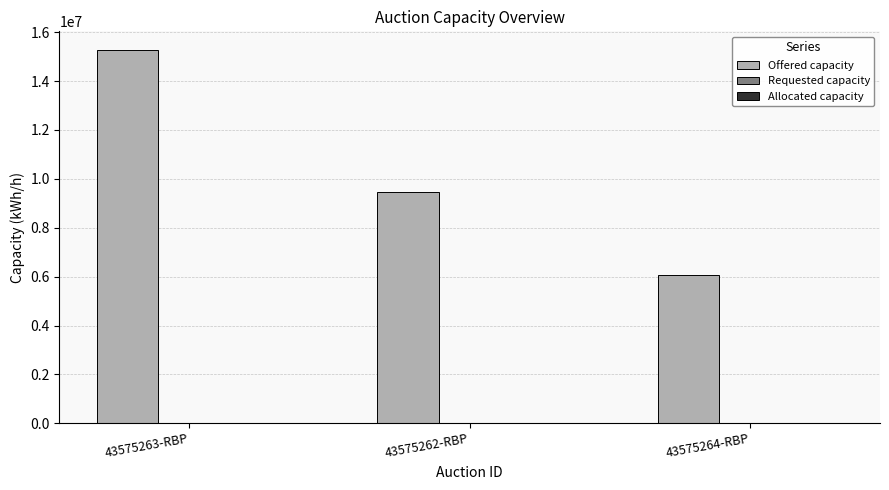

What position from the left is 43575263-RBP?

1